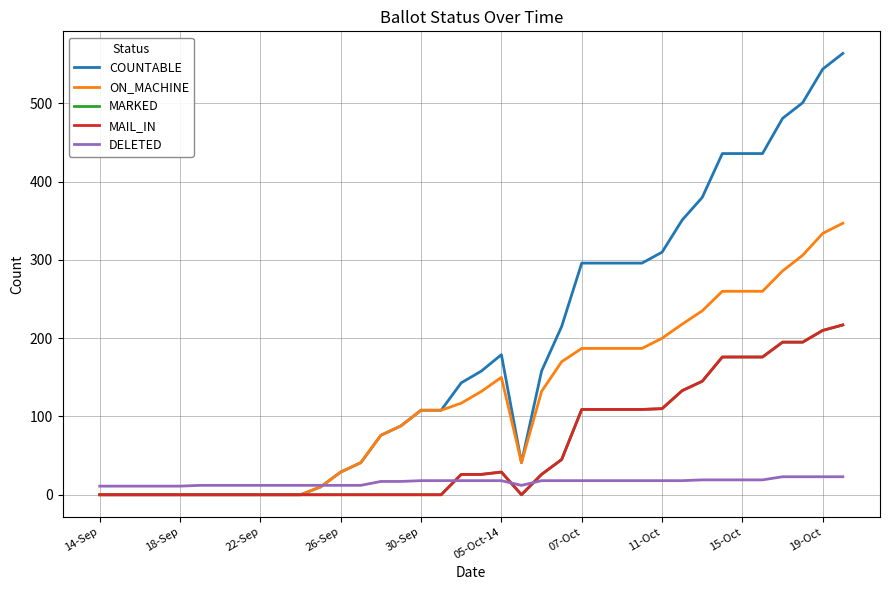

Between which two adjacent categories do MARKED and DELETED first intersect?

17 and 18